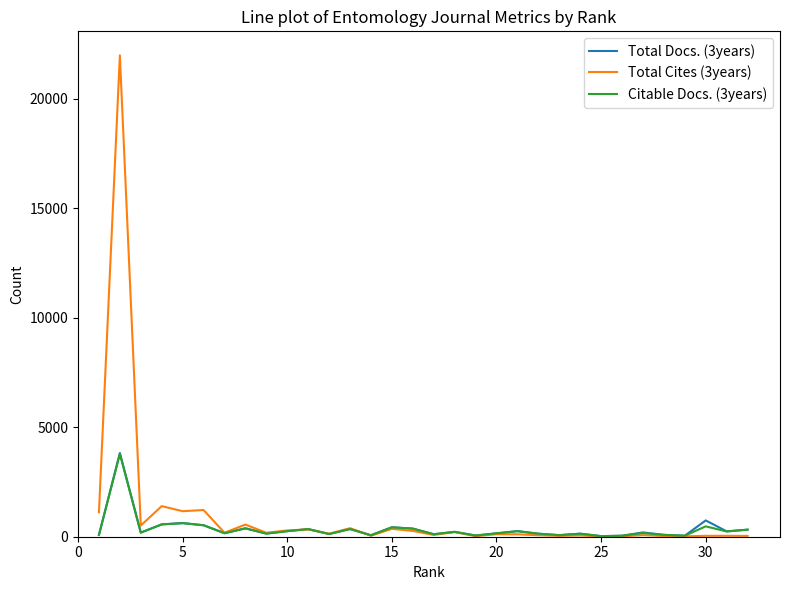

Which series has the widest spread of values?

Total Cites (3years)